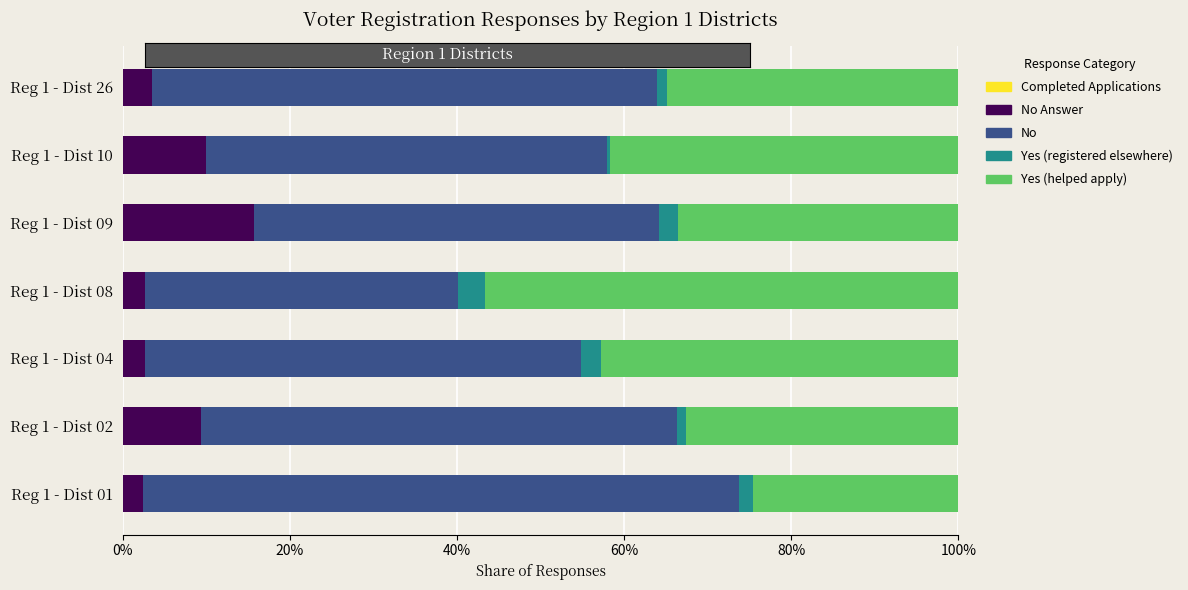

True or false: No Answer has a value of 0.1 at Reg 1 - Dist 02.

True